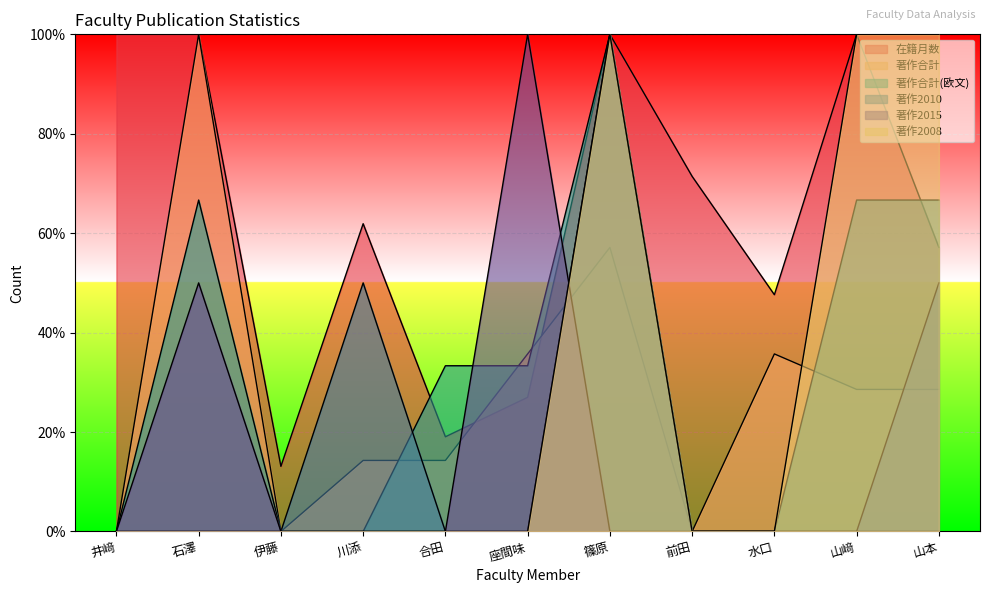

Between which two adjacent categories do 著作2015 and 著作合計(欧文) first intersect?

合田 and 座間味